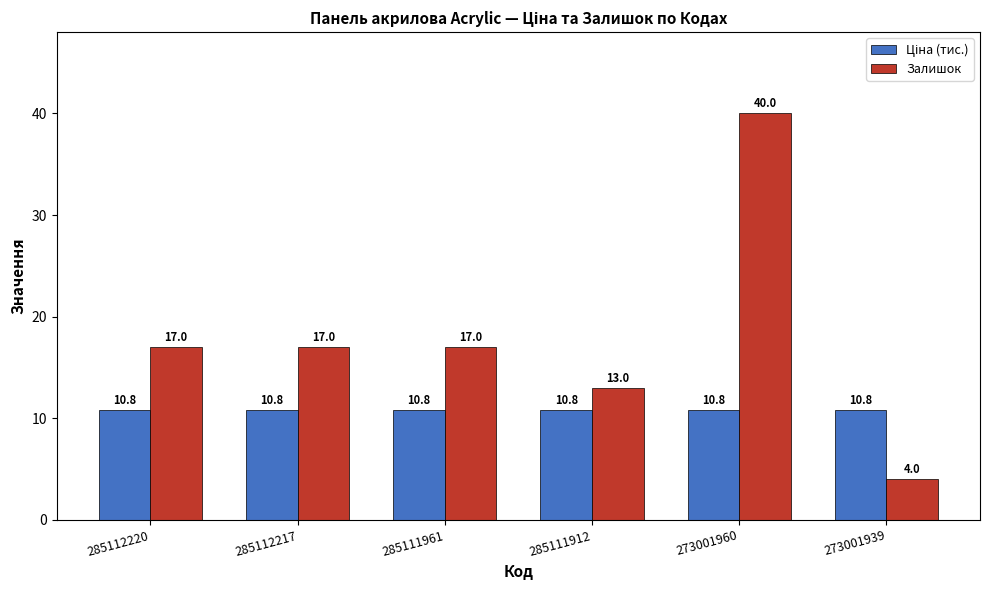

At which category is the sum across all series the highest?

273001960